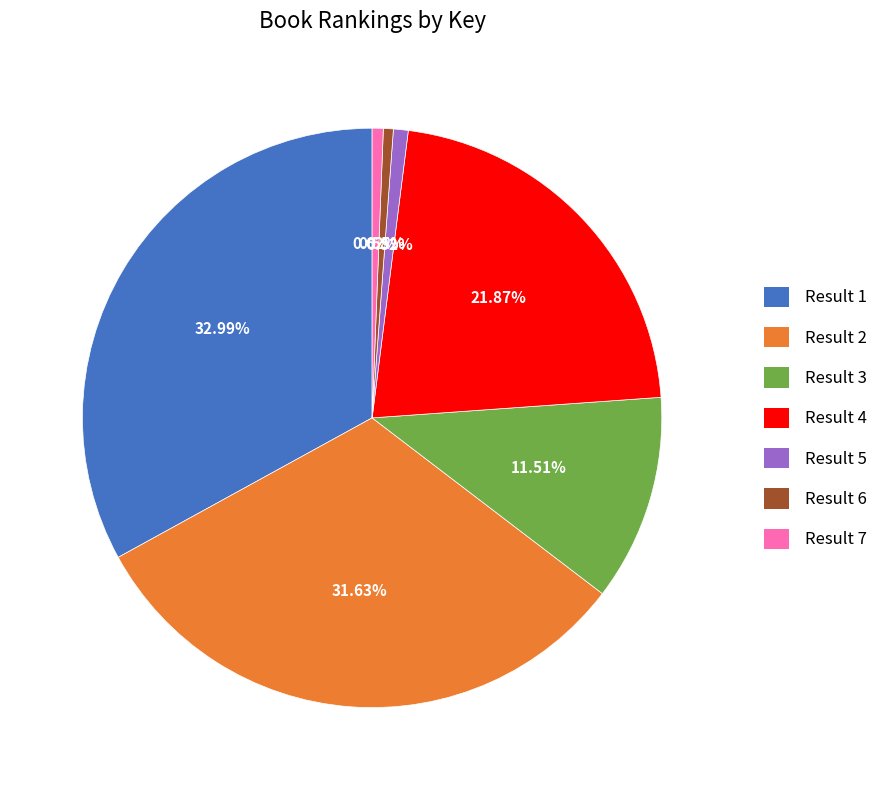

What percentage is NOT represented by 6?

99.4%